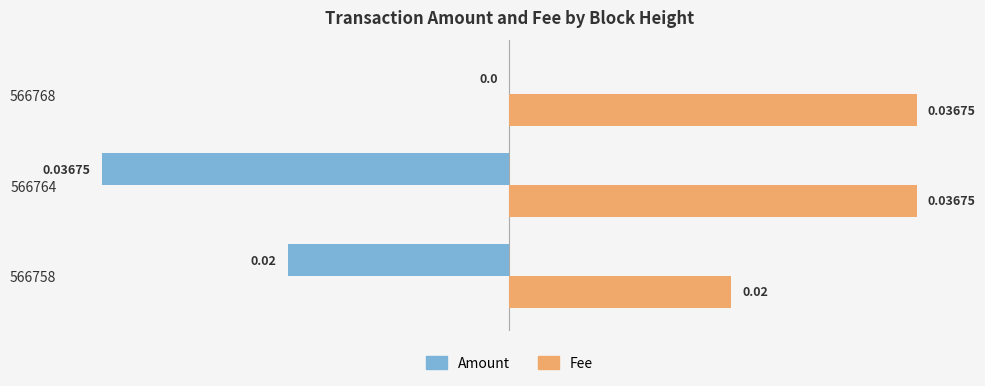

Which series changed the most between 566758 and 566768?

Amount